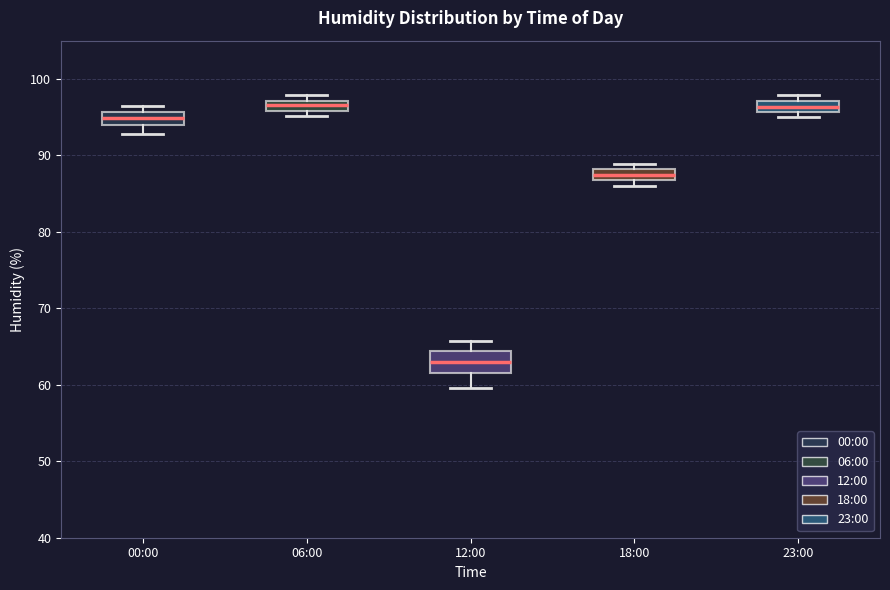

Which box's median line is the lowest?

12:00